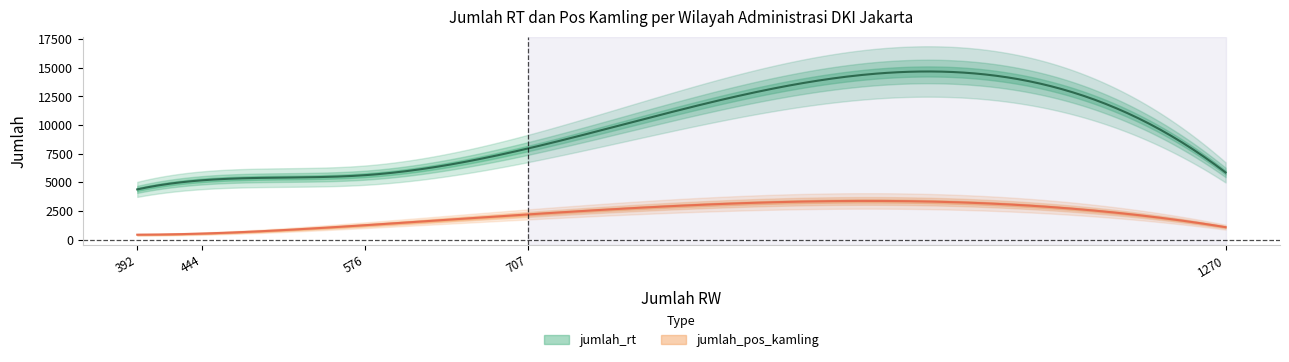

True or false: jumlah_pos_kamling and jumlah_rt intersect in this chart.

False